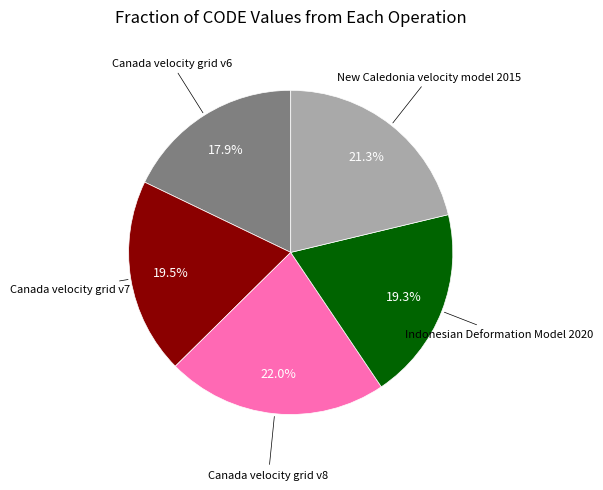

Is there a majority slice in this chart?

No